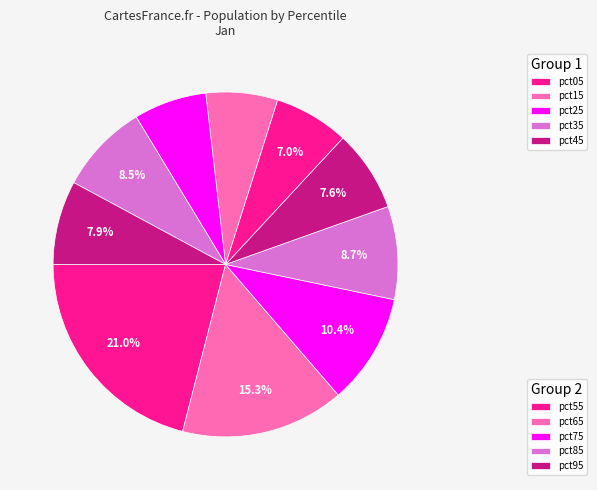

To the nearest percent, what is the average slice percentage?

10%